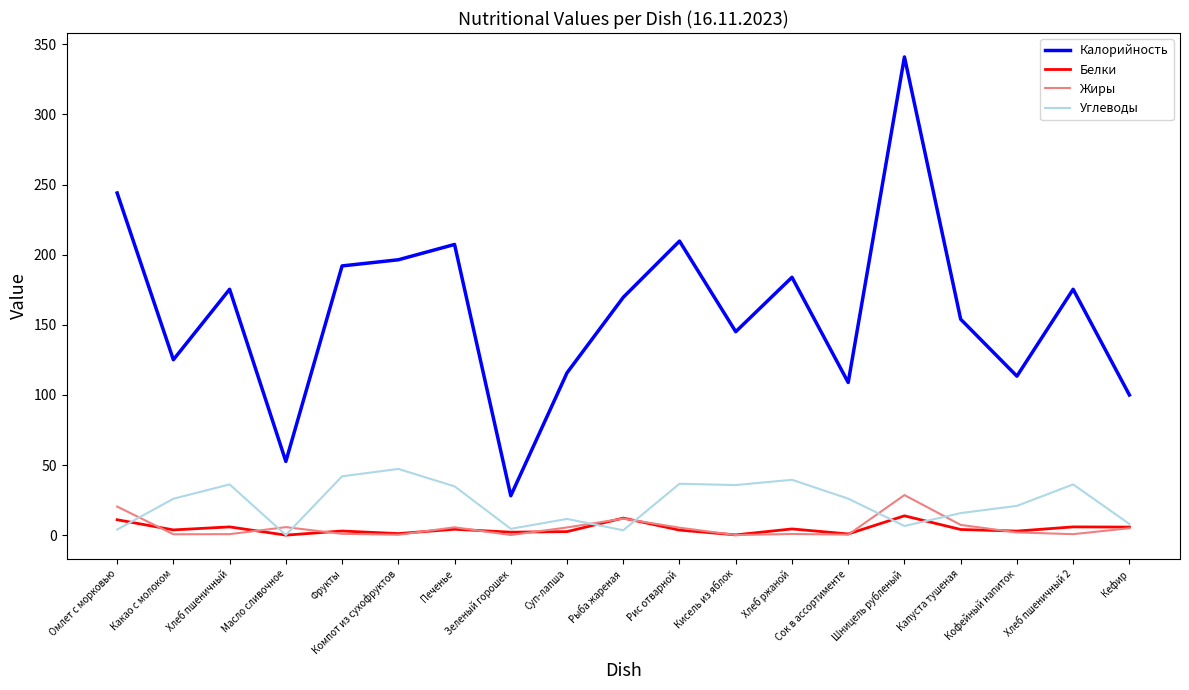

True or false: Жиры and Калорийность cross at least once.

False